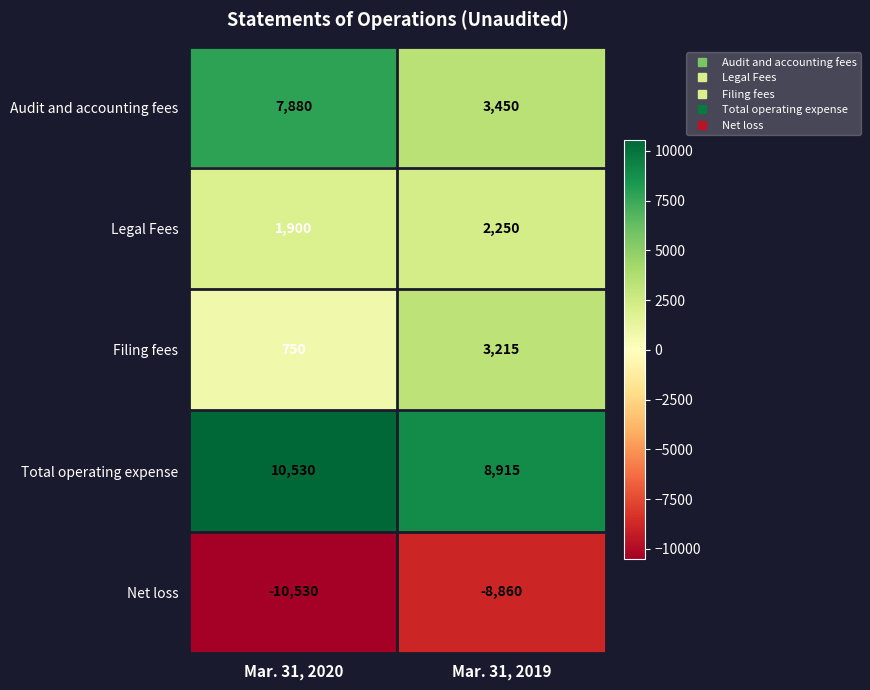

What is the sum of all Total operating expense values?

19445